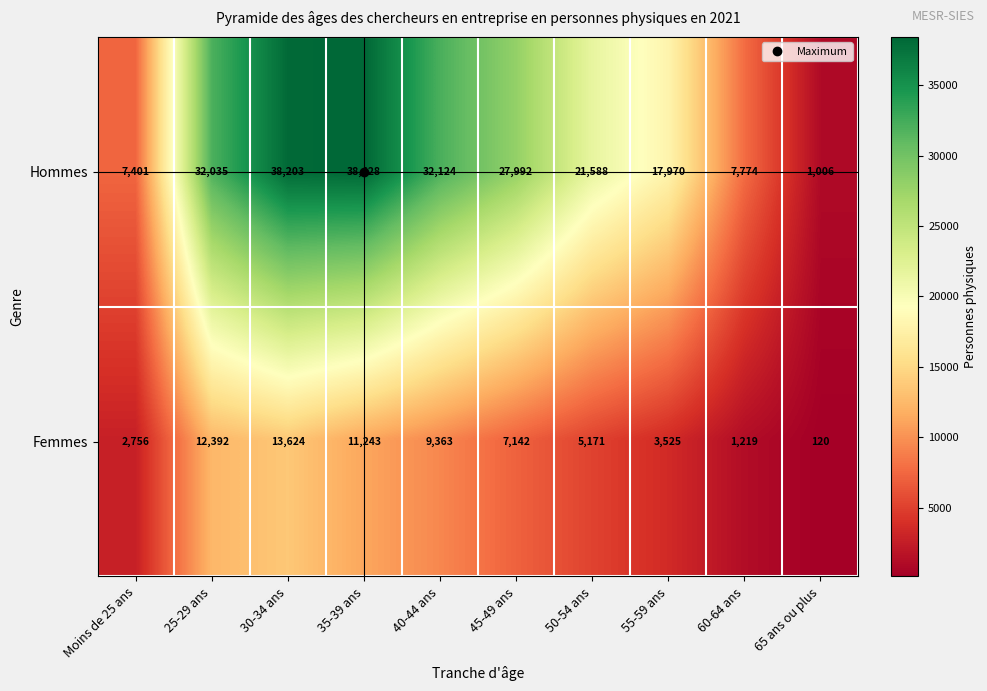

At how many categories does at least one series exceed 11544?

7